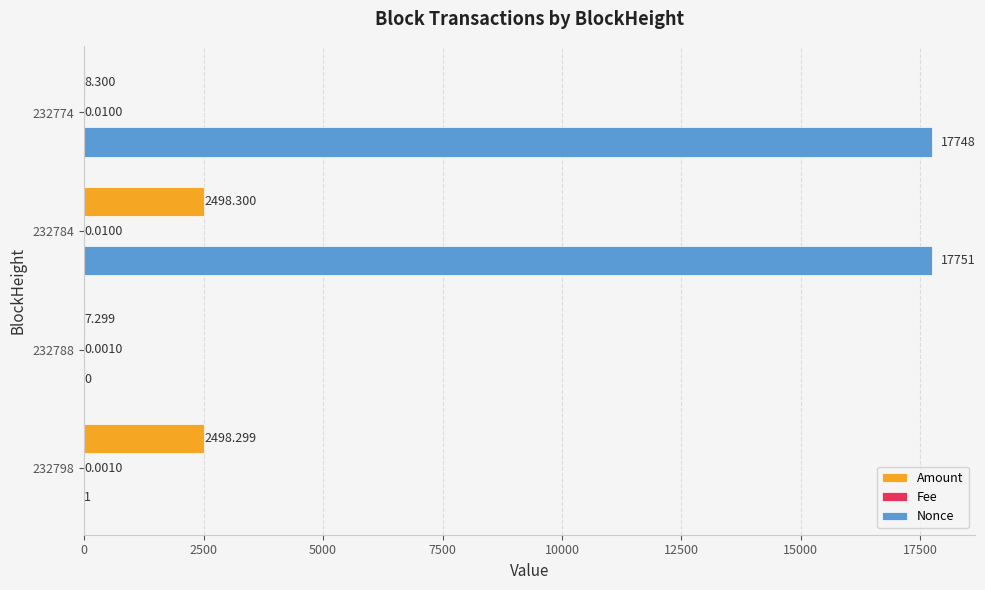

Which series changed the most between 232788 and 232784?

Nonce